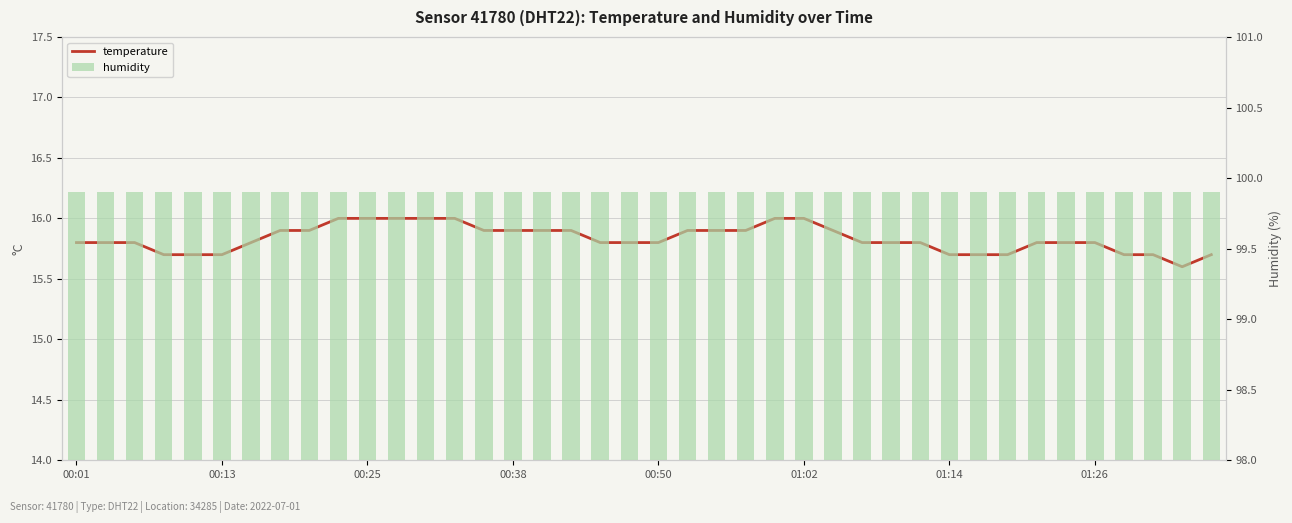

Rank the series by their maximum value, from highest to lowest.

humidity, temperature